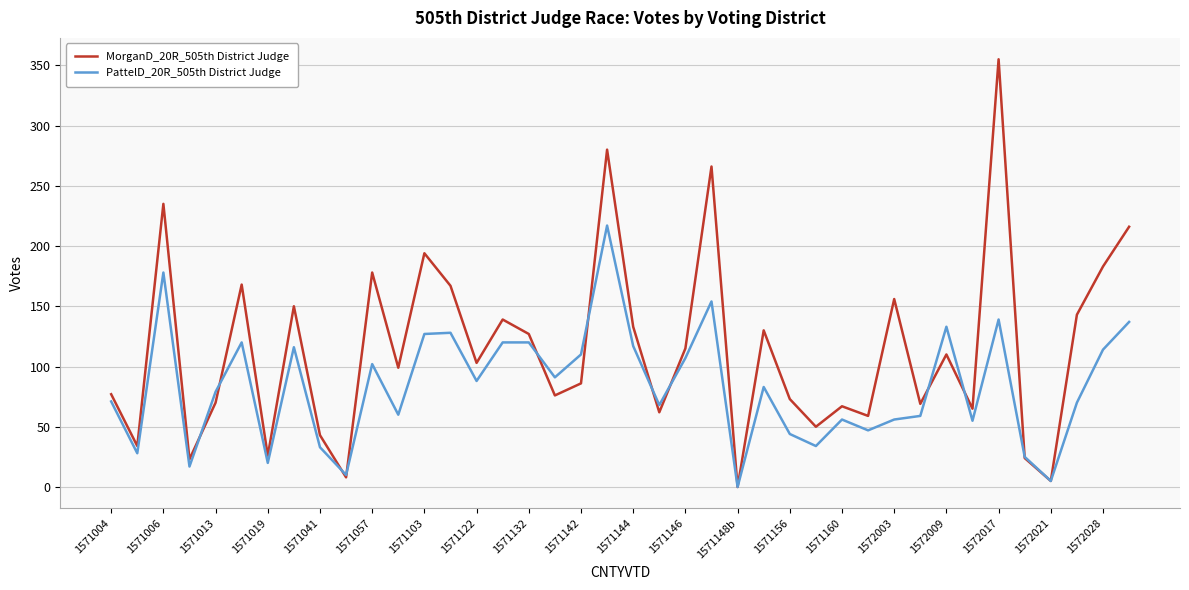

True or false: MorganD_20R_505th District Judge and PattelD_20R_505th District Judge cross at least once.

True